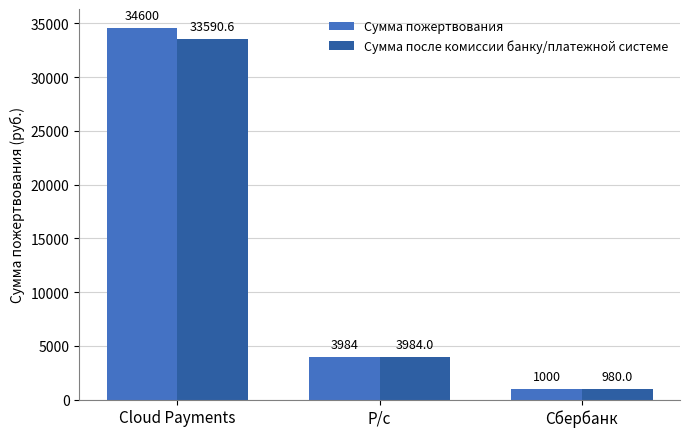

Reading left to right, what are all the values shown in this chart?

Сумма пожертвования: Cloud Payments=34600.0	Р/с=3984.0	Сбербанк=1000.0
Сумма после комиссии банку/платежной системе: Cloud Payments=33590.6	Р/с=3984.0	Сбербанк=980.0